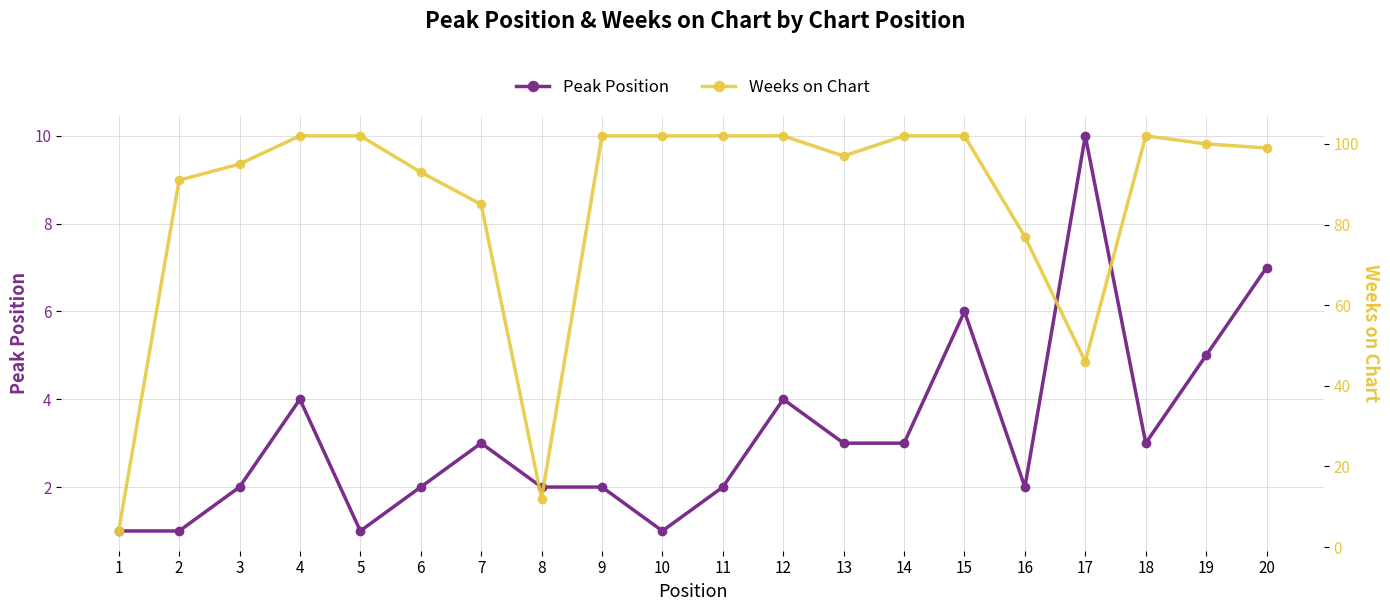

Reading left to right, extract all data points from this chart.

Peak Position: 1=1	2=1	3=2	4=4	5=1	6=2	7=3	8=2	9=2	10=1	11=2	12=4	13=3	14=3	15=6	16=2	17=10	18=3	19=5	20=7
Weeks on Chart: 1=4	2=91	3=95	4=102	5=102	6=93	7=85	8=12	9=102	10=102	11=102	12=102	13=97	14=102	15=102	16=77	17=46	18=102	19=100	20=99